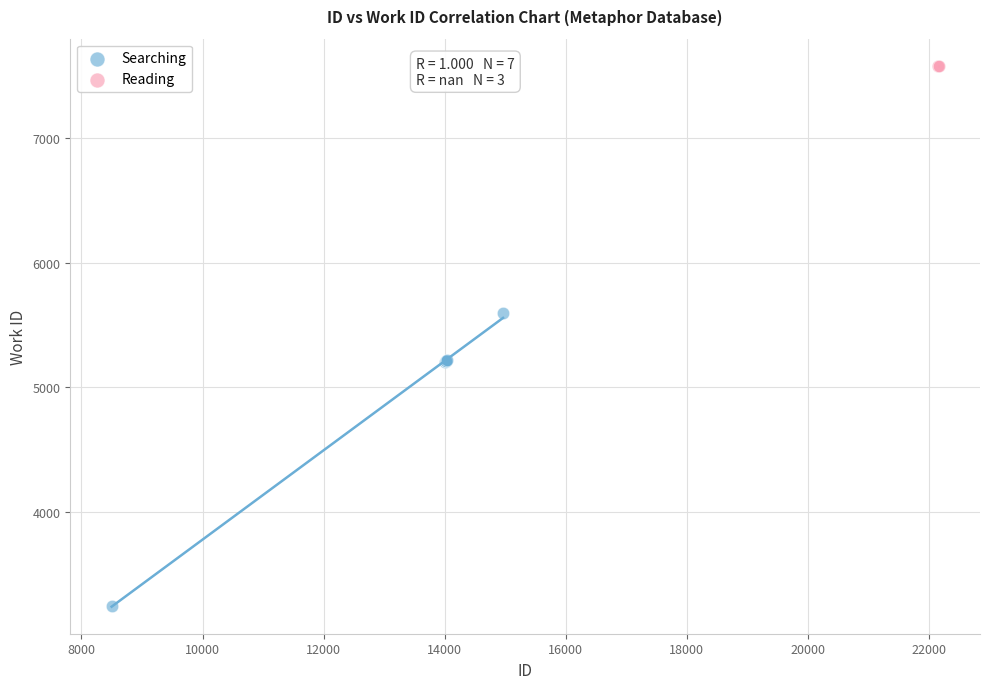

Which series contains the lowest Y value?

Searching